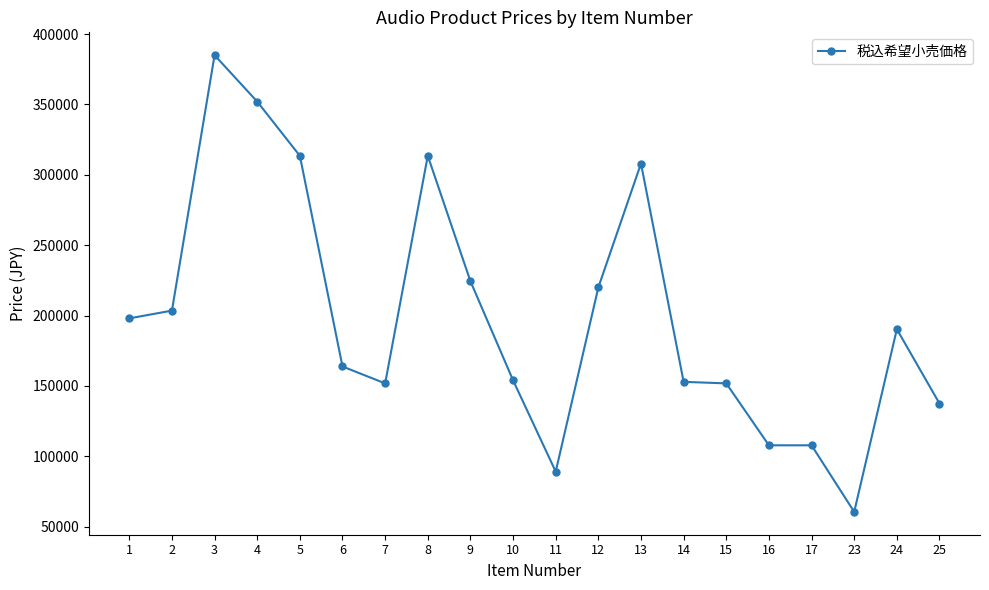

What is the value of the 4th point from the left?

352000